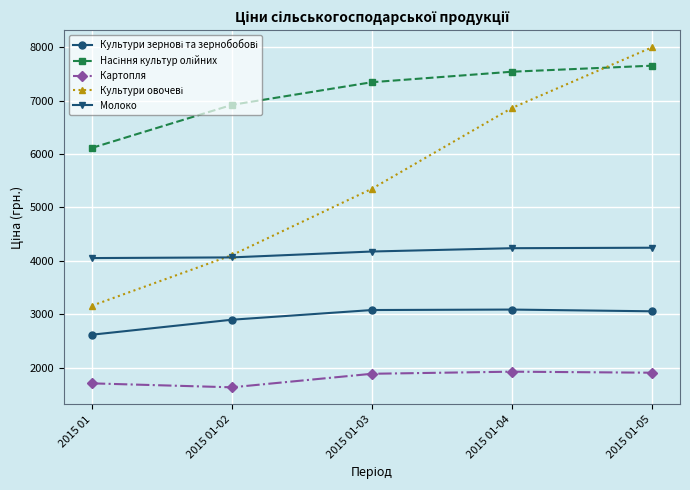

What is the difference between the highest and lowest values at 2015 01-04?

5616.3